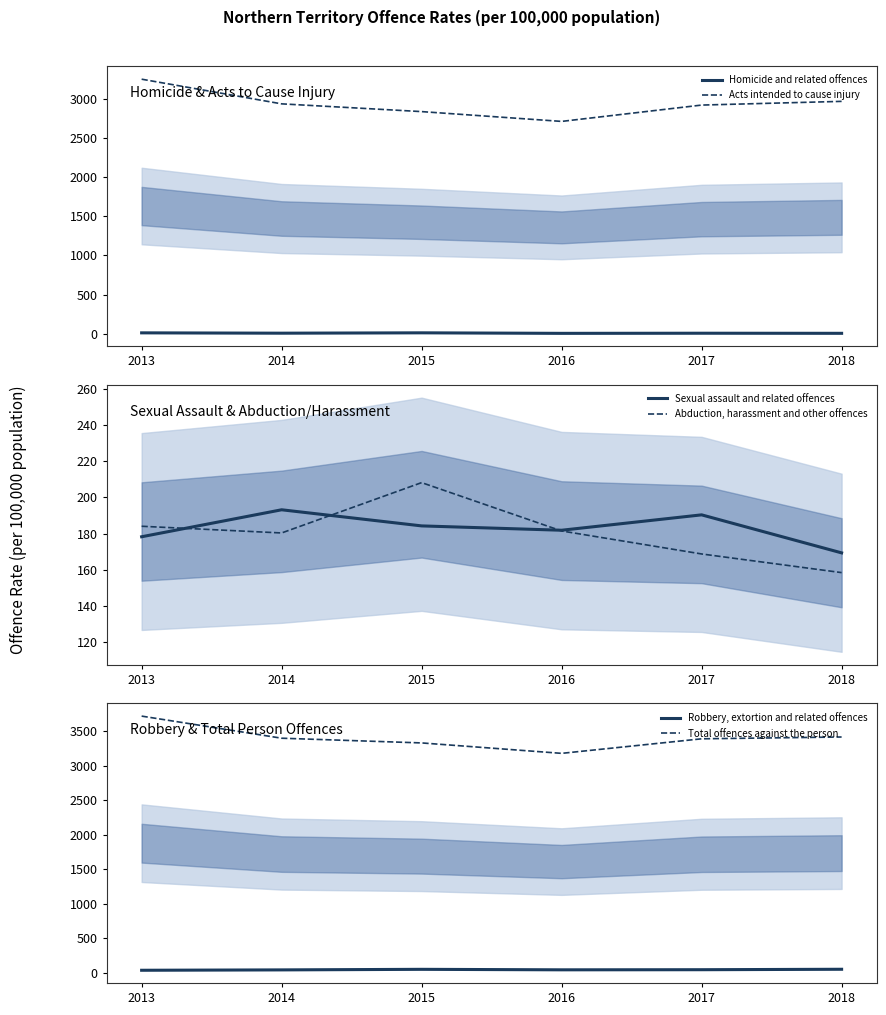

Which series changed the most between 2013 and 2017?

Acts intended to cause injury